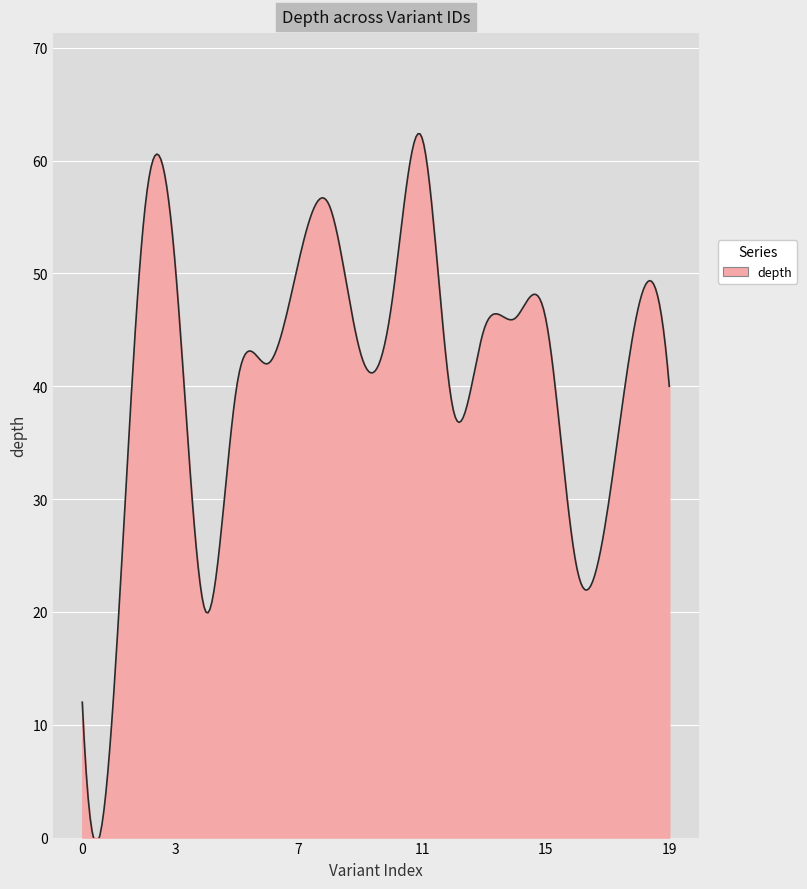

What is the greatest value displayed?

62.4